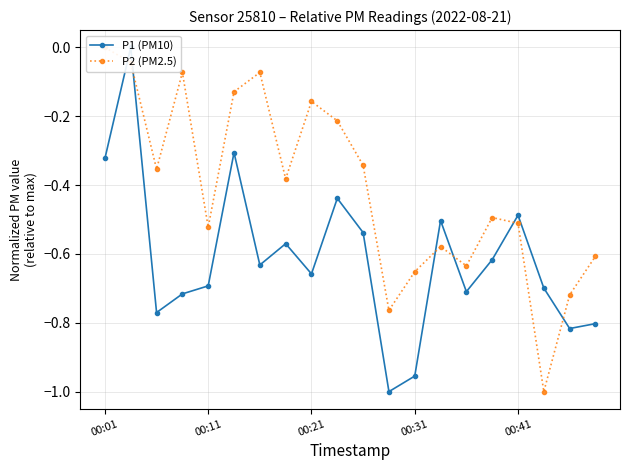

What is the value of the P2 (PM2.5) point at the 20th from the left?

-0.6